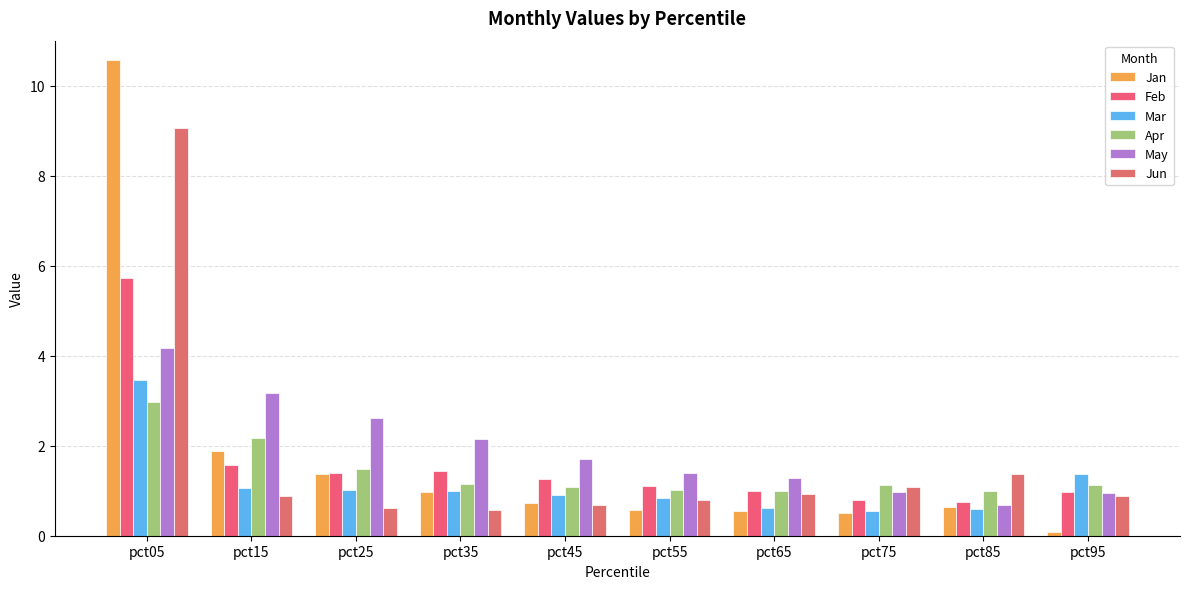

What value does the Jun series have at pct35?

0.6